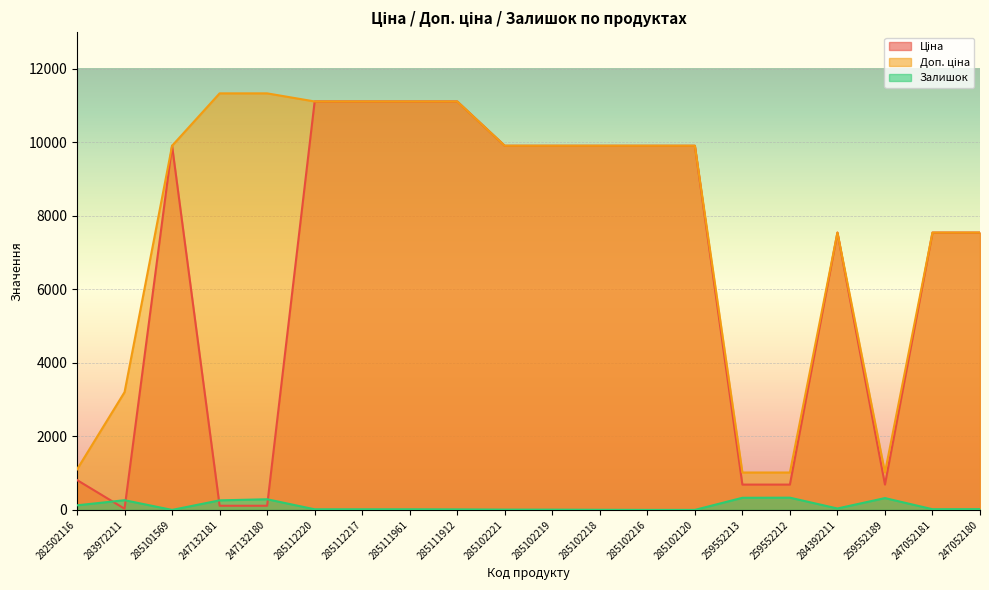

Which series has the largest total across all categories?

Доп. ціна